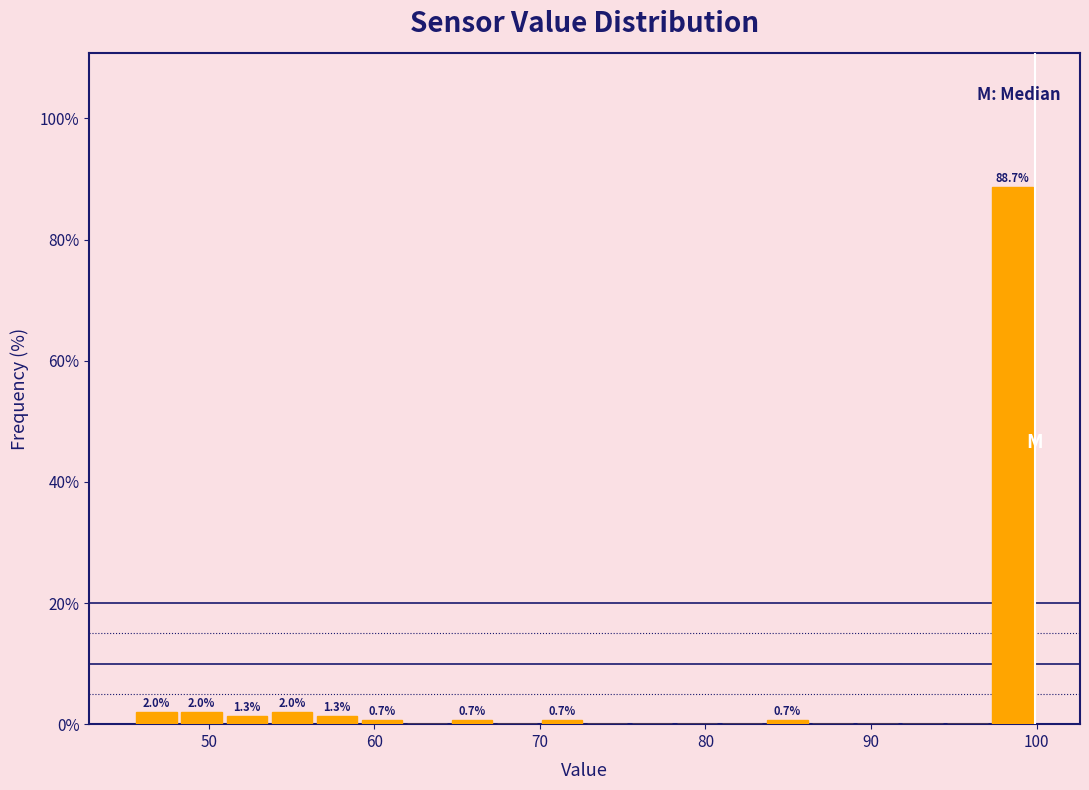

Around what value on the x-axis is the tallest bar? Give the approximate position of its centre, as read against the axis.

99